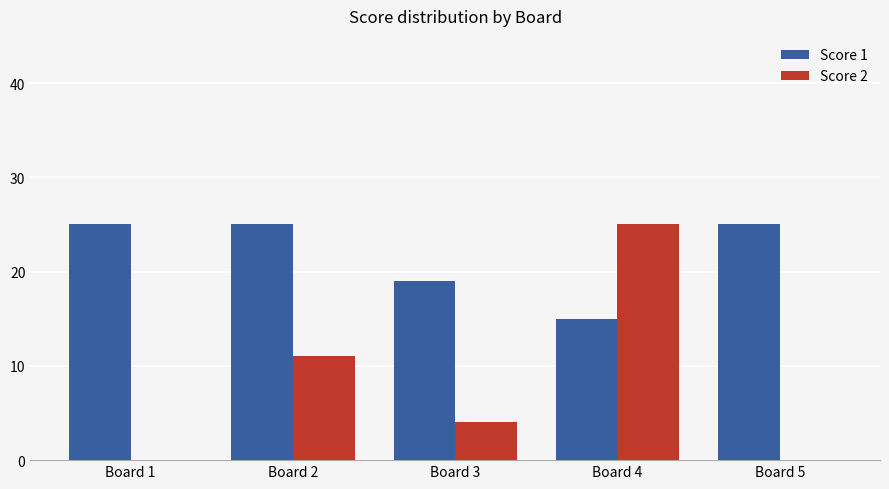

True or false: Score 1 has a value of 25 at Board 5.

True